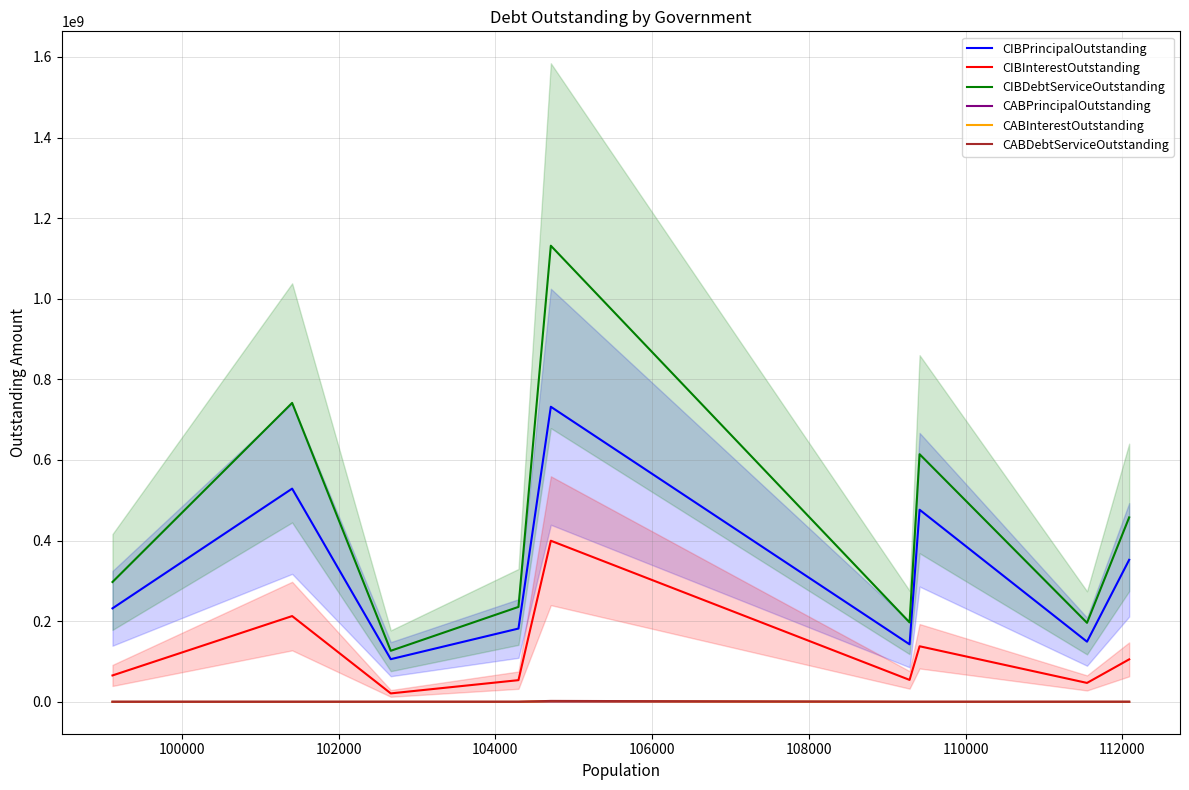

Does the chart have visible grid lines?

Yes